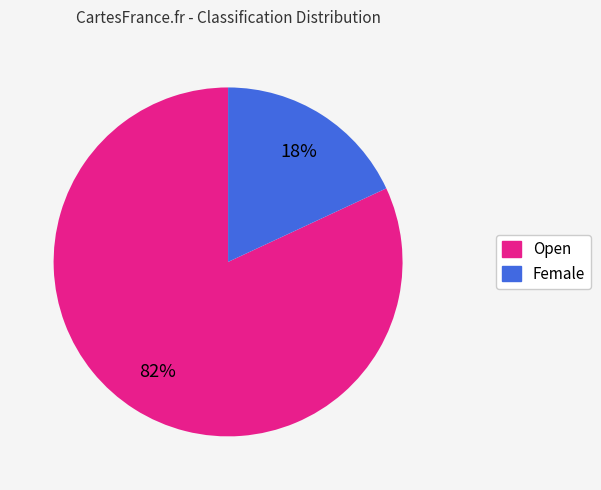

The Open slice represents 88% of the pie. True or false?

False